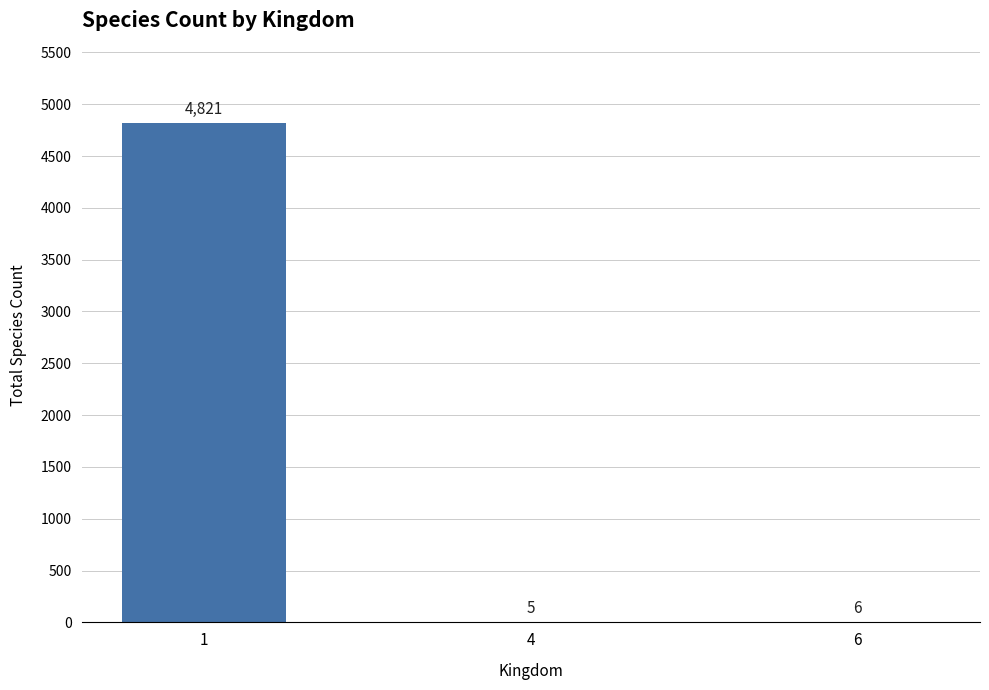

Reading left to right, extract all data points from this chart.

4821	5	6